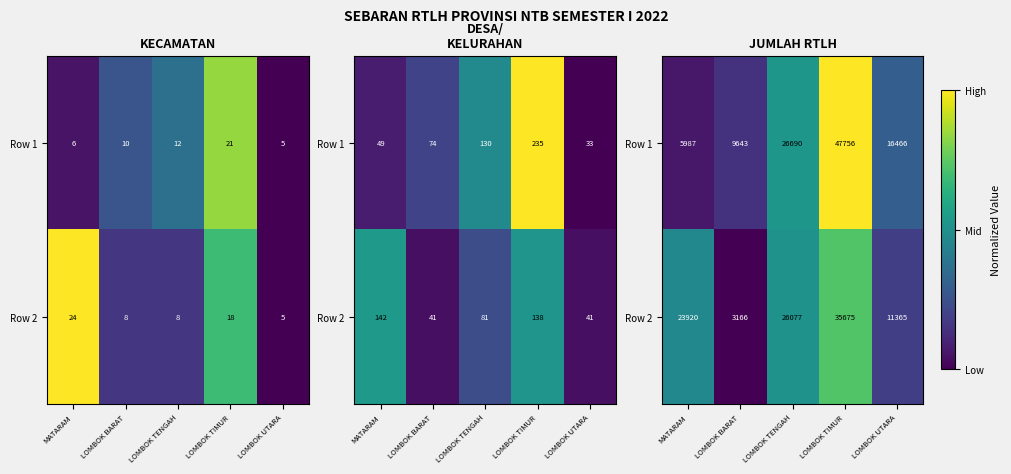

At how many categories does at least one series exceed 0?

5